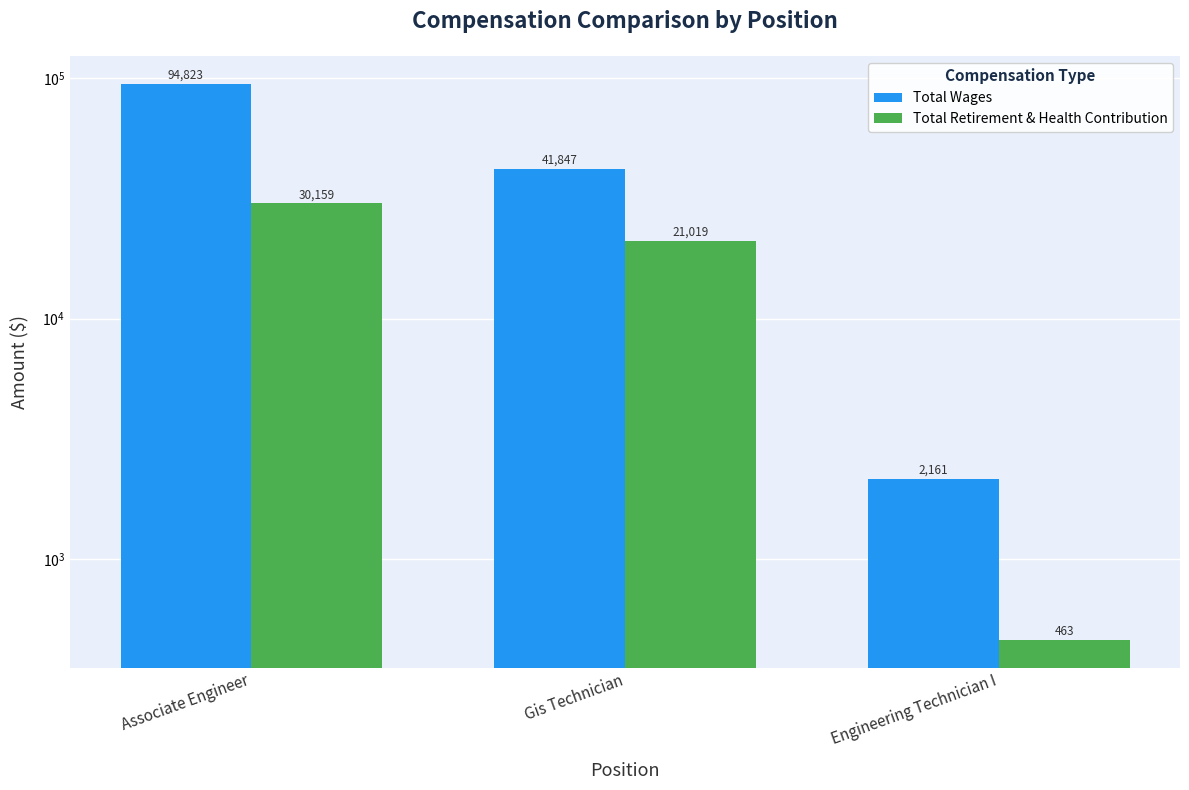

Rank the series at Engineering Technician I from highest to lowest value.

Total Wages, Total Retirement & Health Contribution